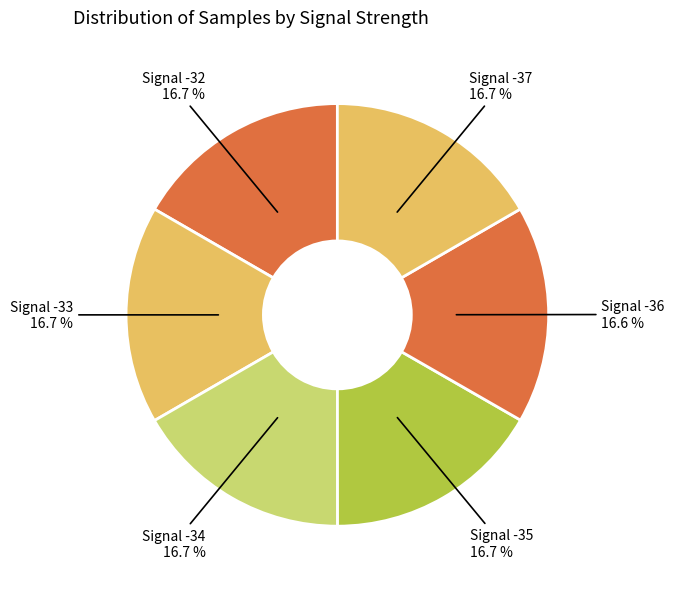

How much of the chart is everything except Signal -33?

83.3%